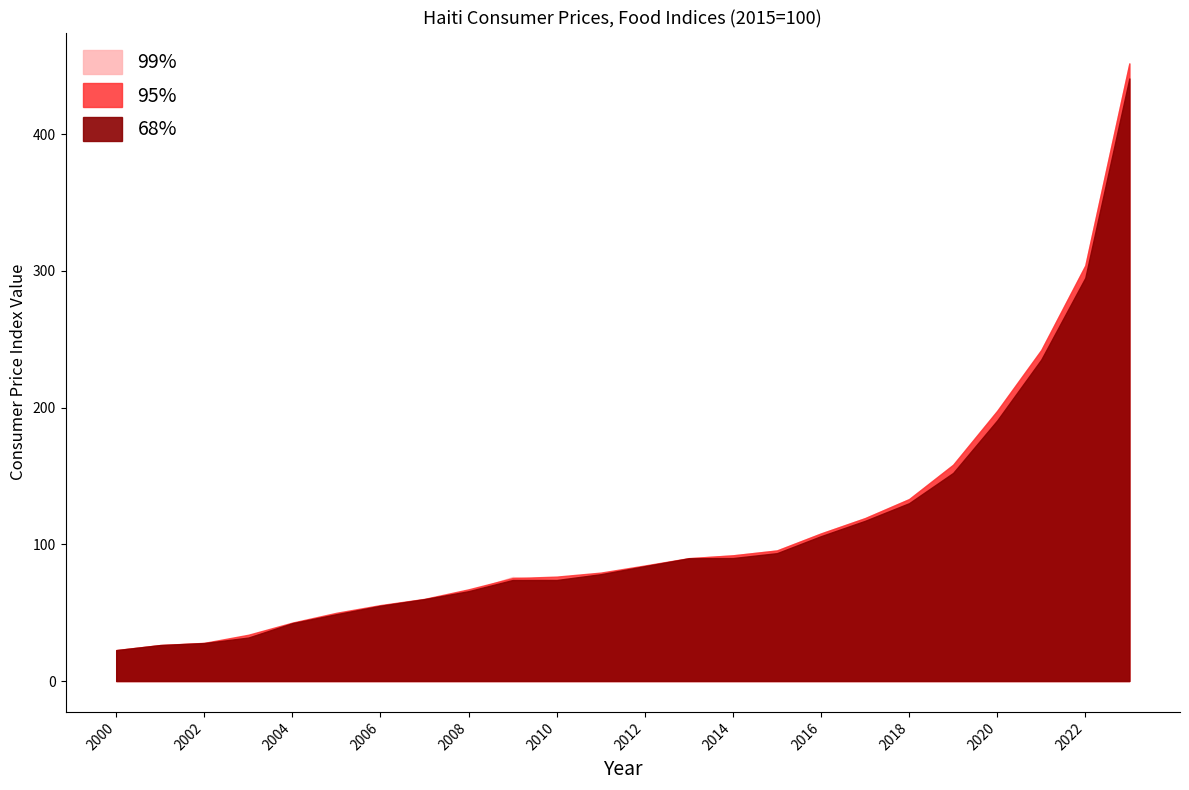

What is the value of the 68% point at the 15th from the left?

90.0